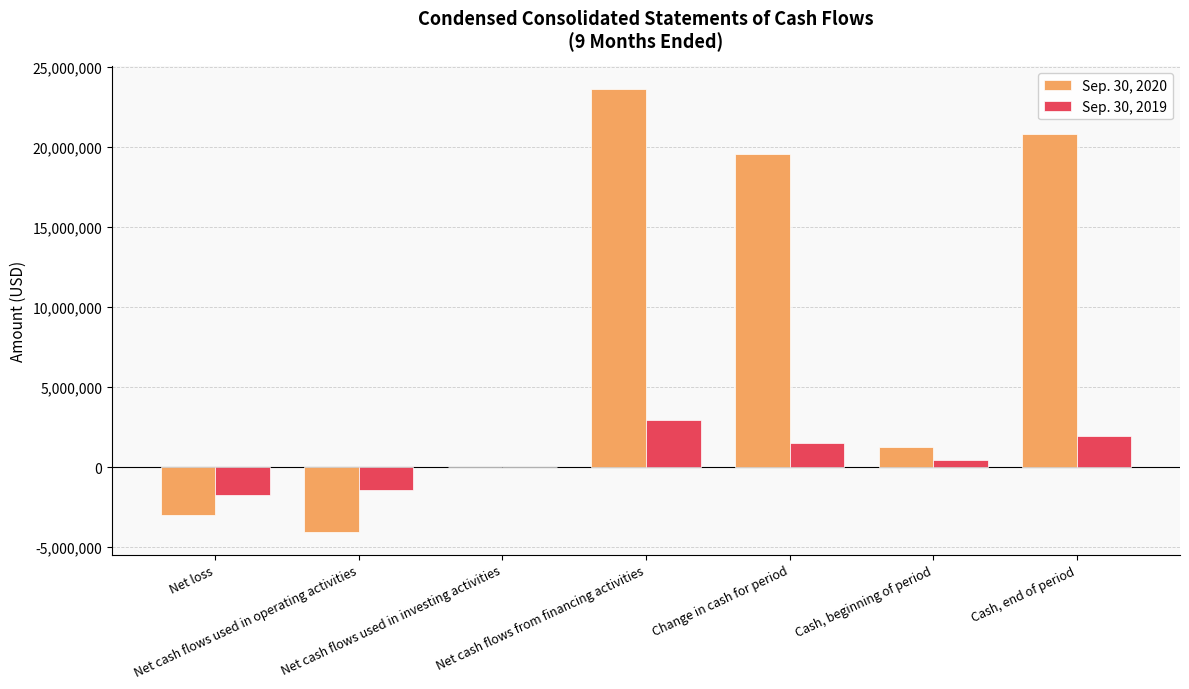

How many data points does each series have?

7